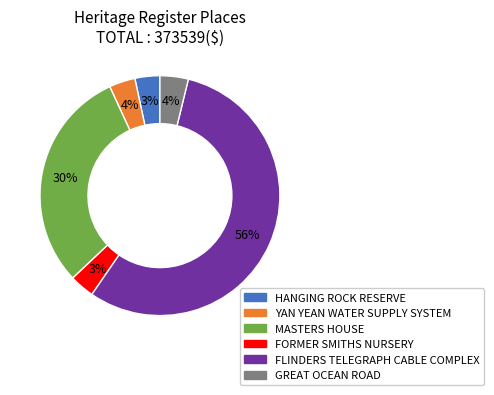

To the nearest percent, what is the difference between the HANGING ROCK RESERVE and MASTERS HOUSE slice percentages?

27%